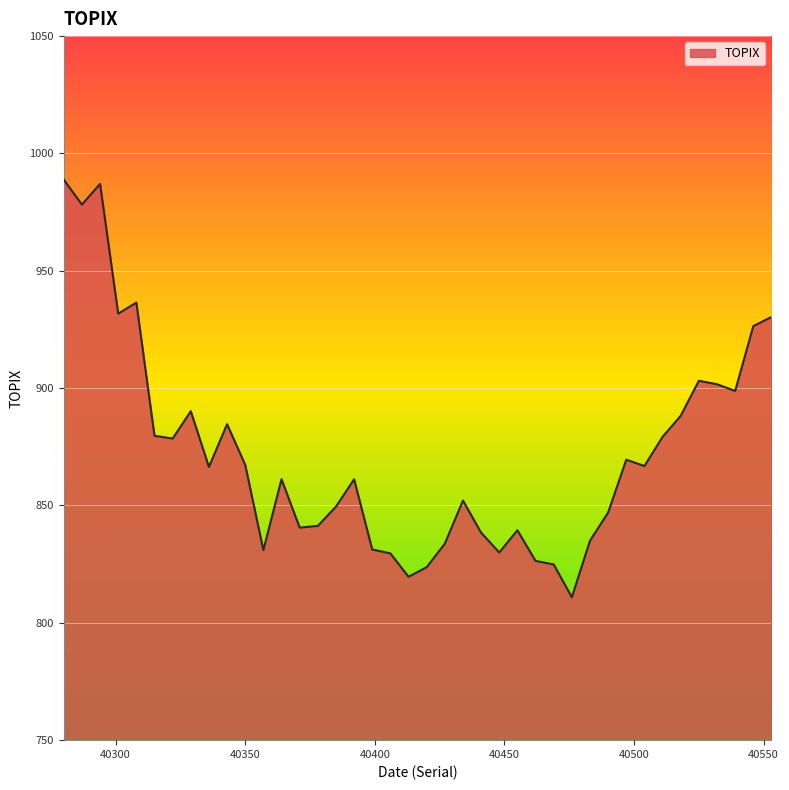

What is the difference between the maximum and minimum values?

177.9